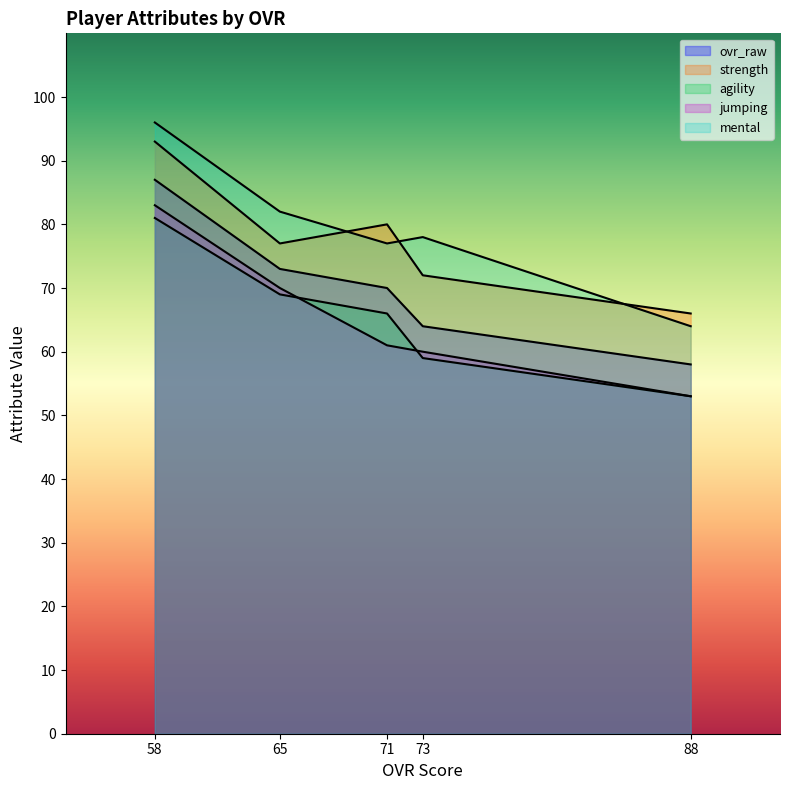

True or false: mental and strength intersect in this chart.

True